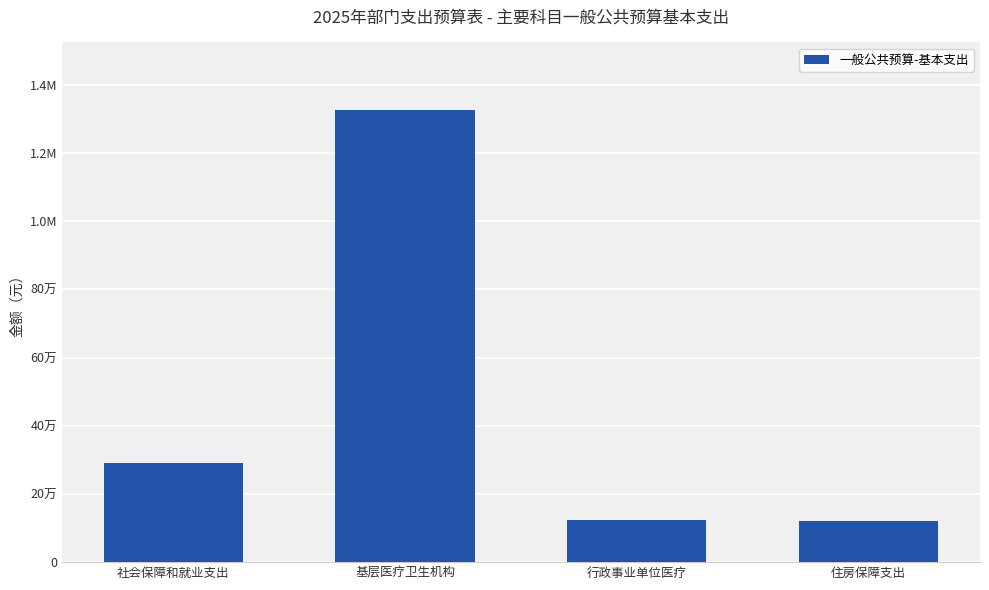

List the labels in order of value, smallest first.

住房保障支出, 行政事业单位医疗, 社会保障和就业支出, 基层医疗卫生机构